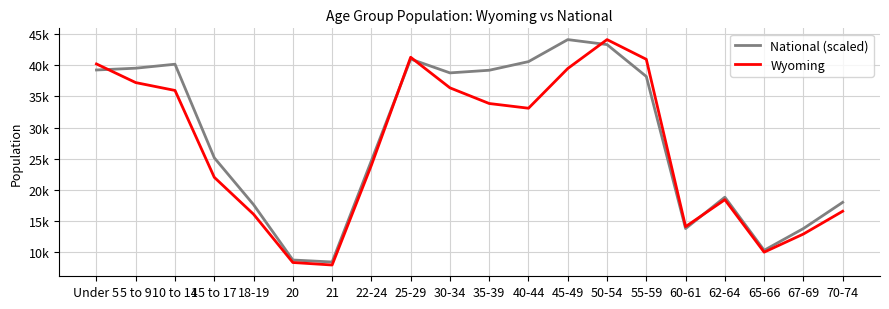

What is the smallest value displayed?

7974.0